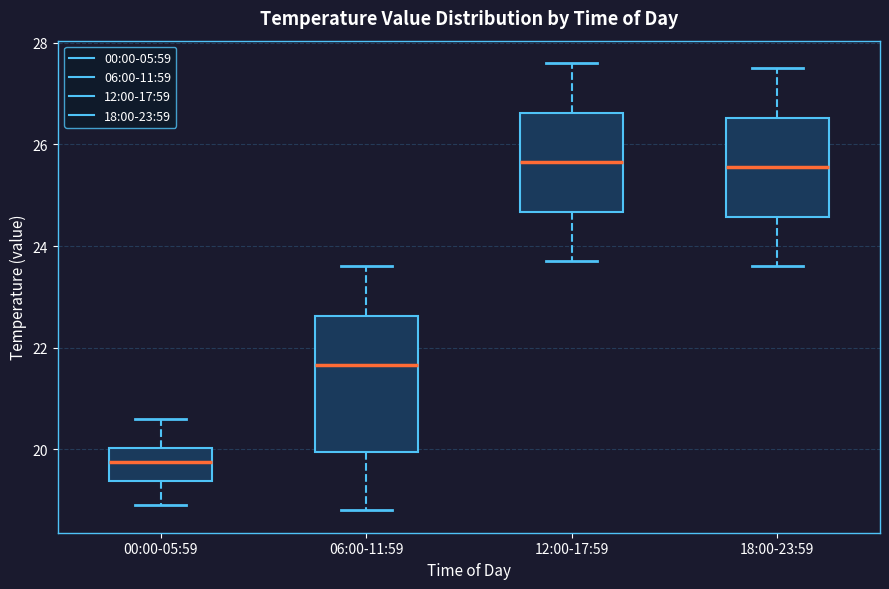

Where is the upper edge of the box for 12:00-17:59 on the y-axis? The values are not printed on the chart, so give them approximately, as read against the axis.

26.6